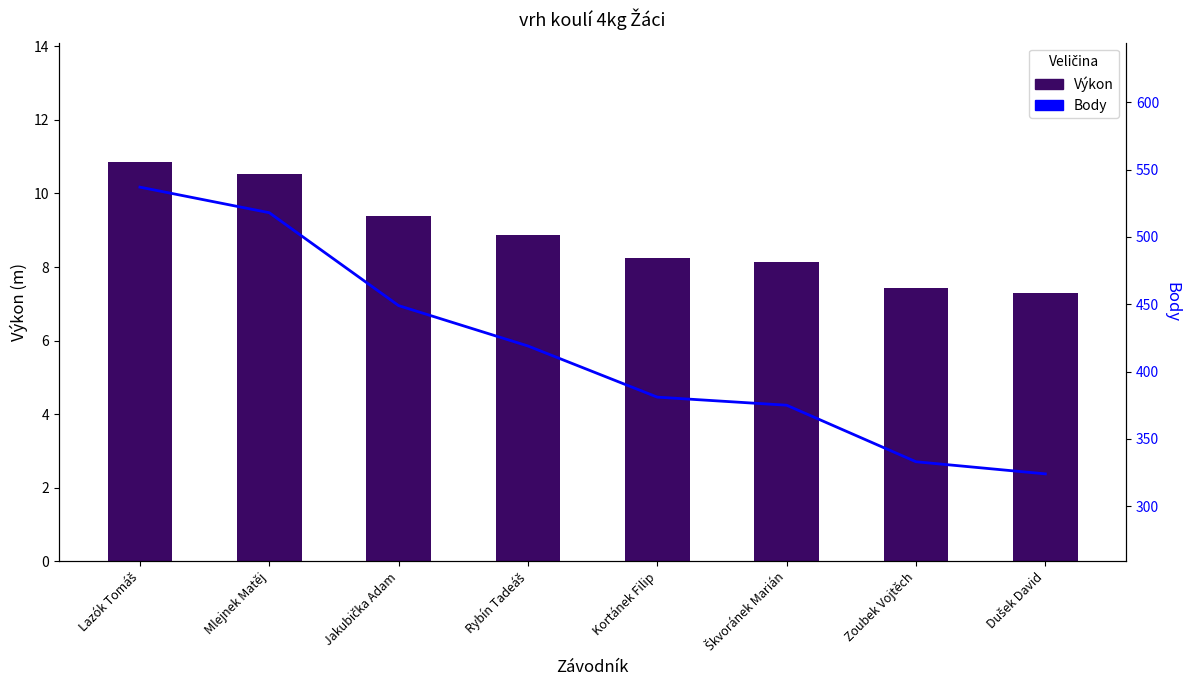

Reading left to right, list all the values displayed in this chart.

Výkon: 10.8	10.5	9.4	8.9	8.2	8.1	7.4	7.3
Body: 537.0	518.0	449.0	419.0	381.0	375.0	333.0	324.0